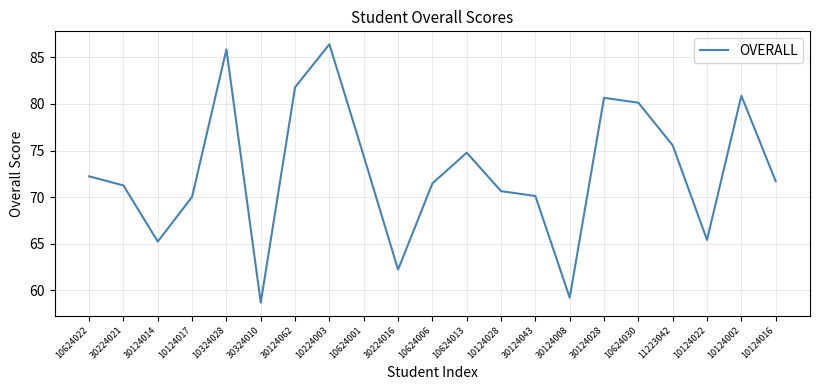

Read the value at 10124002.

80.9